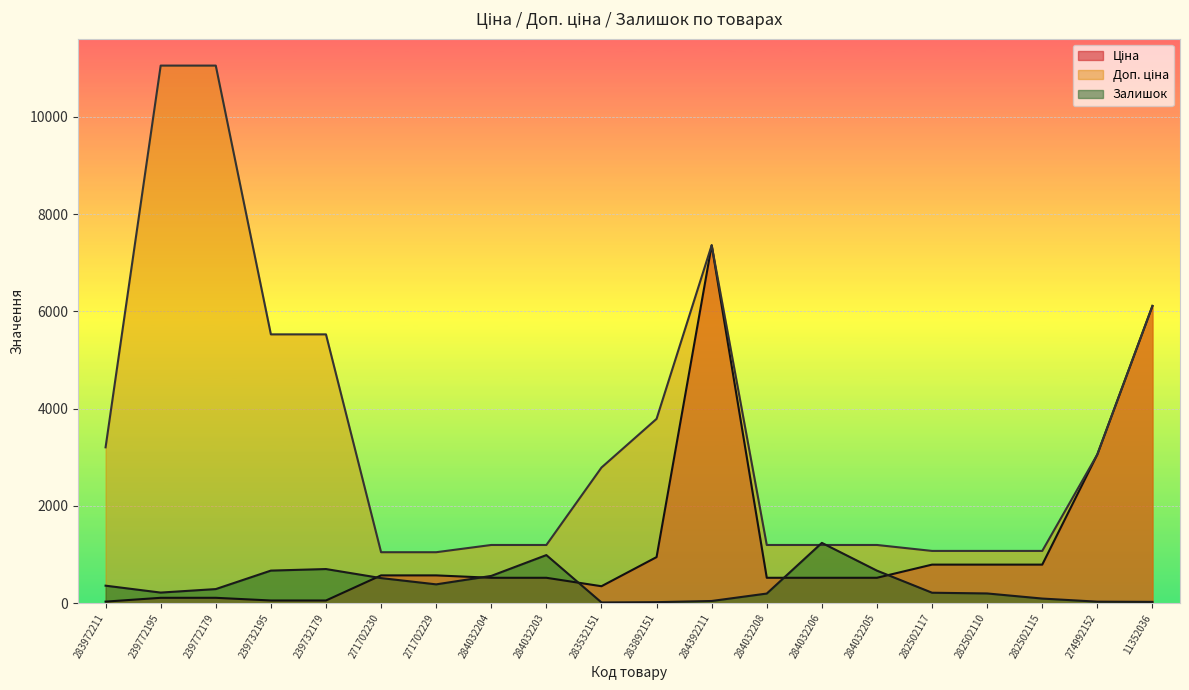

Which has a higher value, 284032206 or 239732179?

284032206